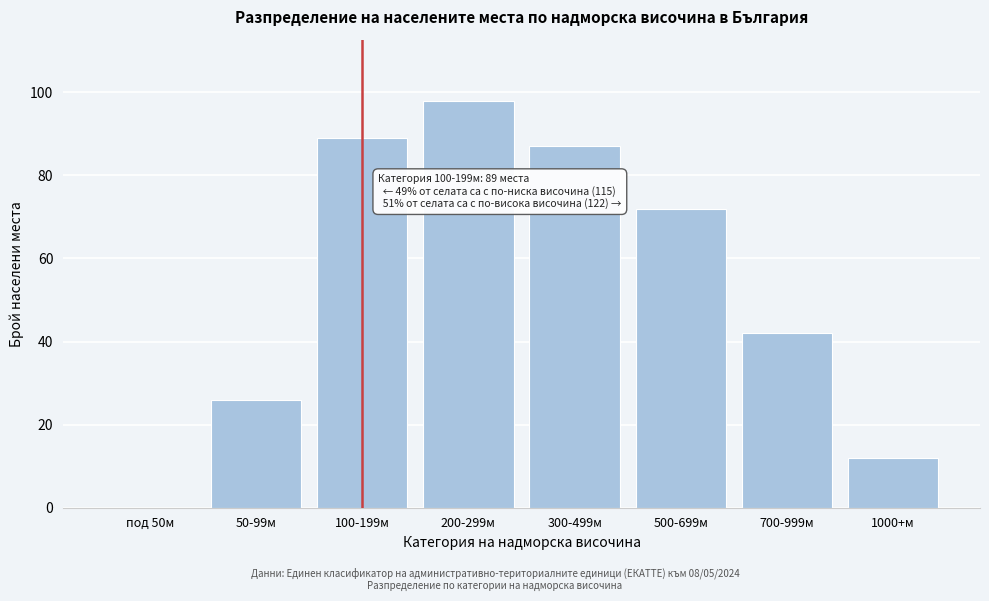

Reading left to right, transcribe all the data shown in this chart.

под 50м=0	50-99м=26	100-199м=89	200-299м=98	300-499м=87	500-699м=72	700-999м=42	1000+м=12